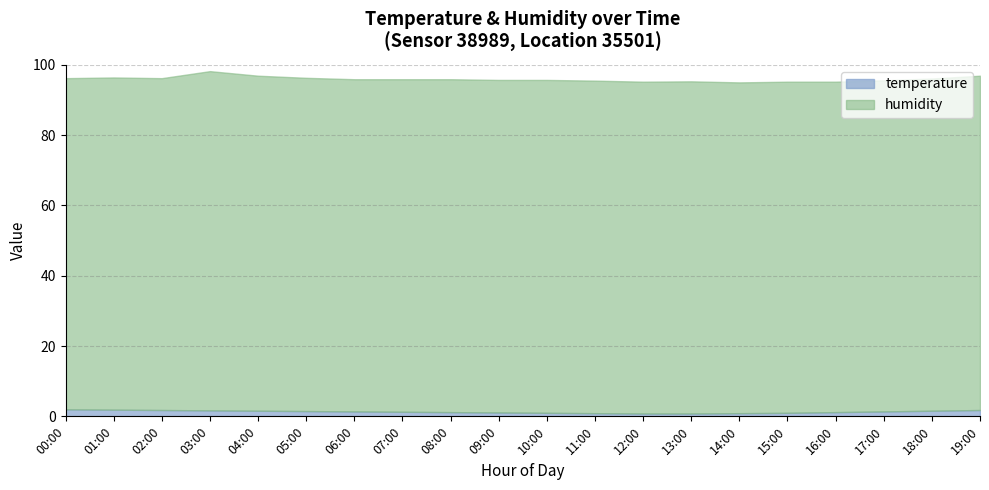

How many lines are shown in the chart?

2